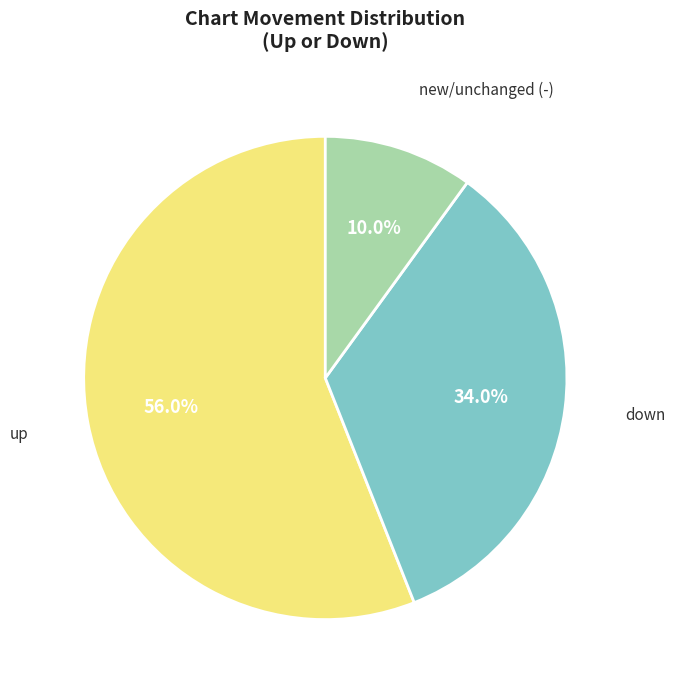

Is there a majority slice in this chart?

Yes